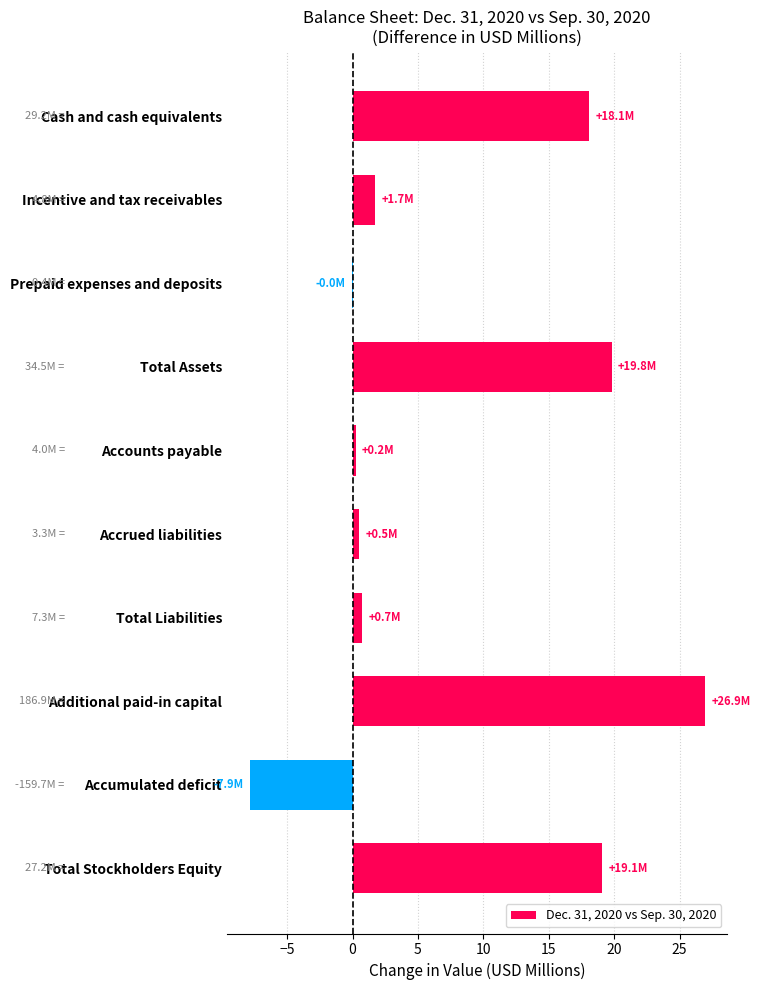

True or false: the data shows 26.9 at Additional paid-in capital.

True